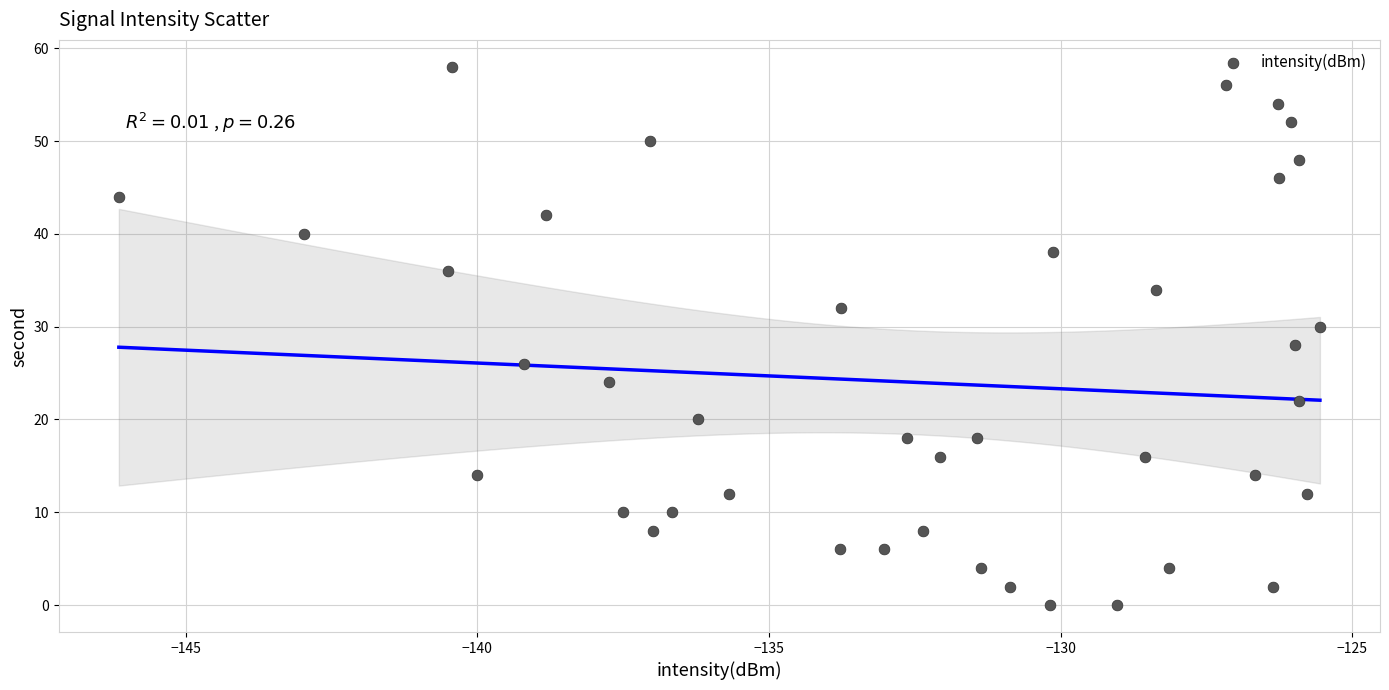

What is the range of Y values (max minus min)?

58